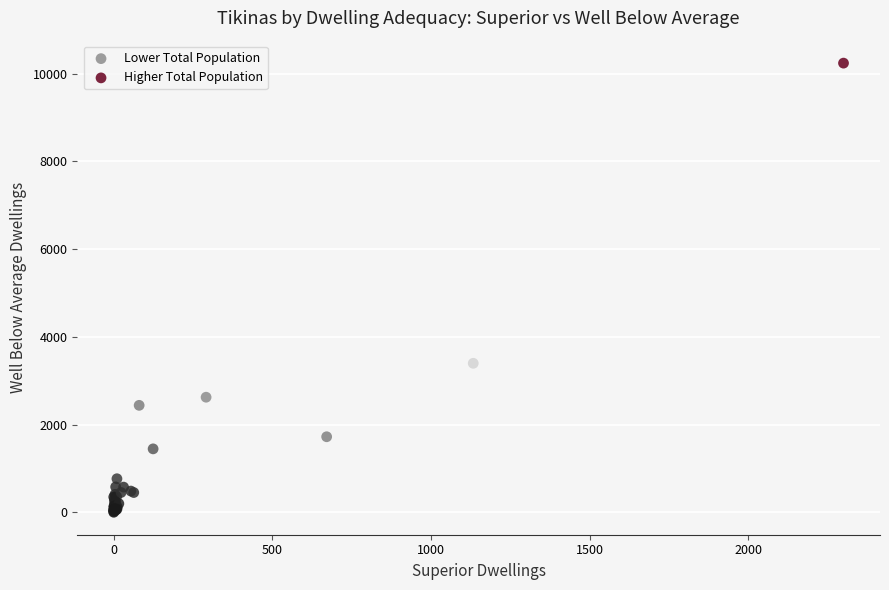

What are all the series names shown in the legend?

Lower Total Population, Higher Total Population